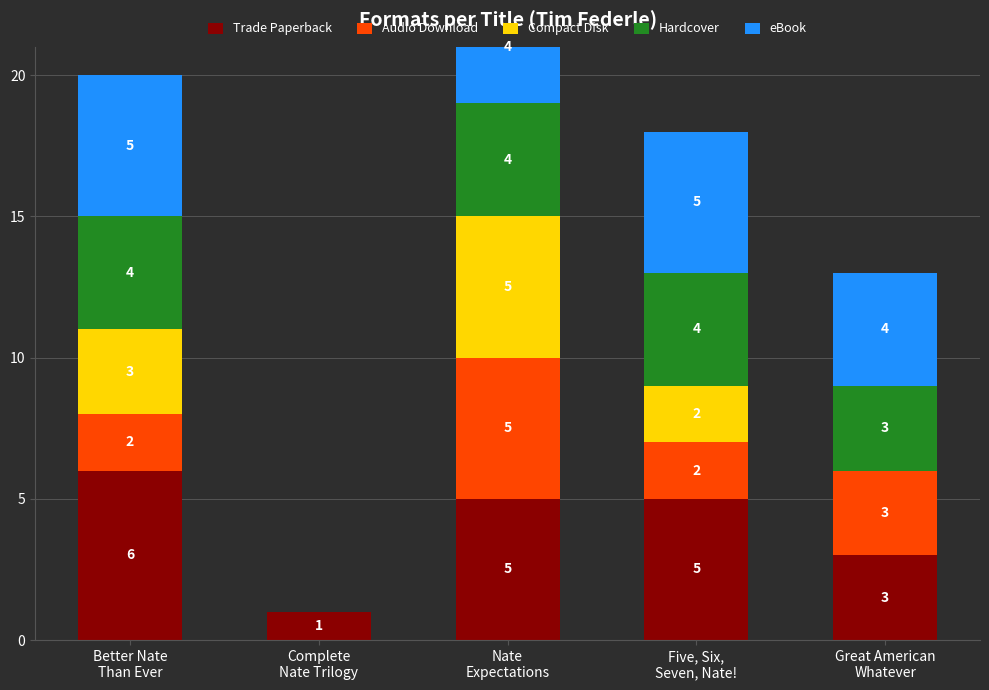

What is the difference between the second highest and second lowest values in the Trade Paperback series?

2